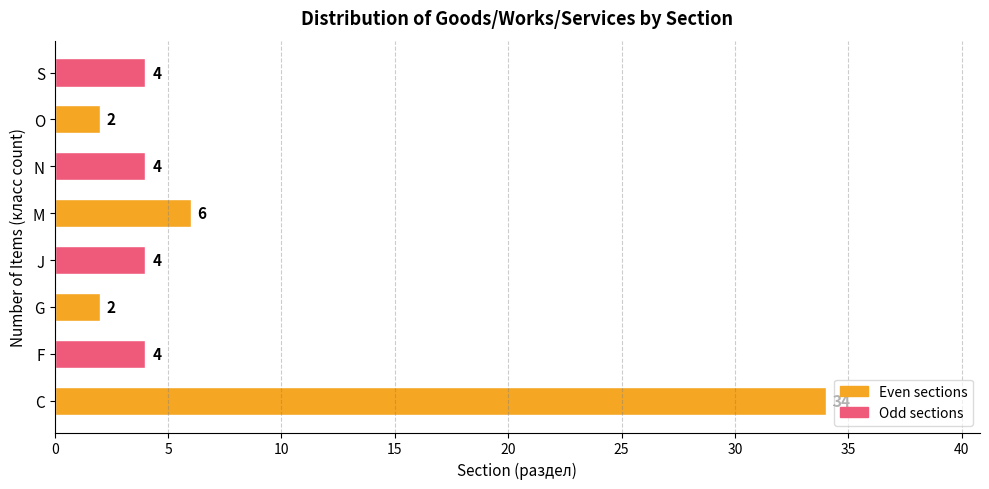

What is the difference between the second highest and second lowest values?

4